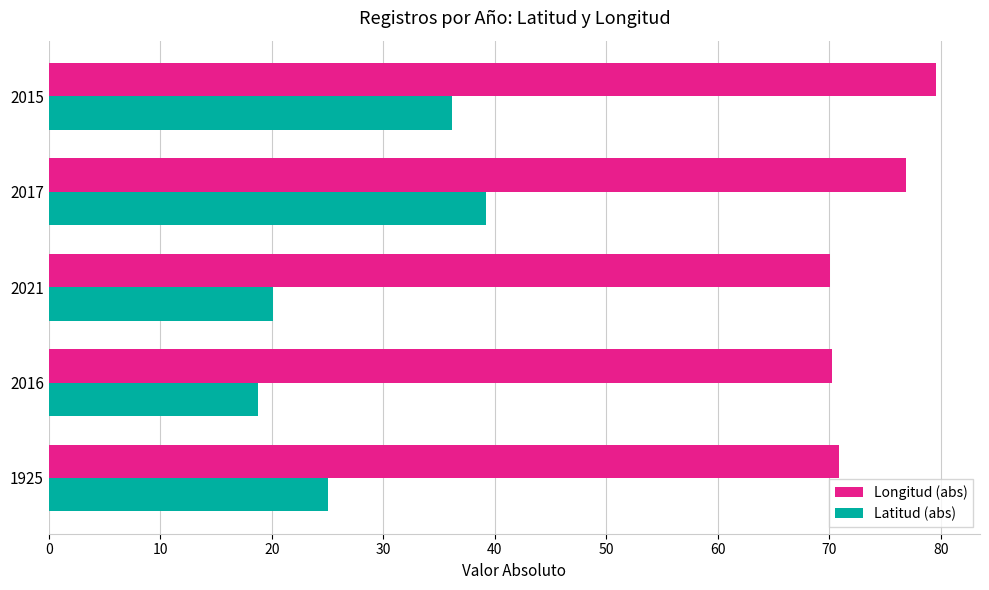

What is the maximum value for Latitud (abs)?

39.2